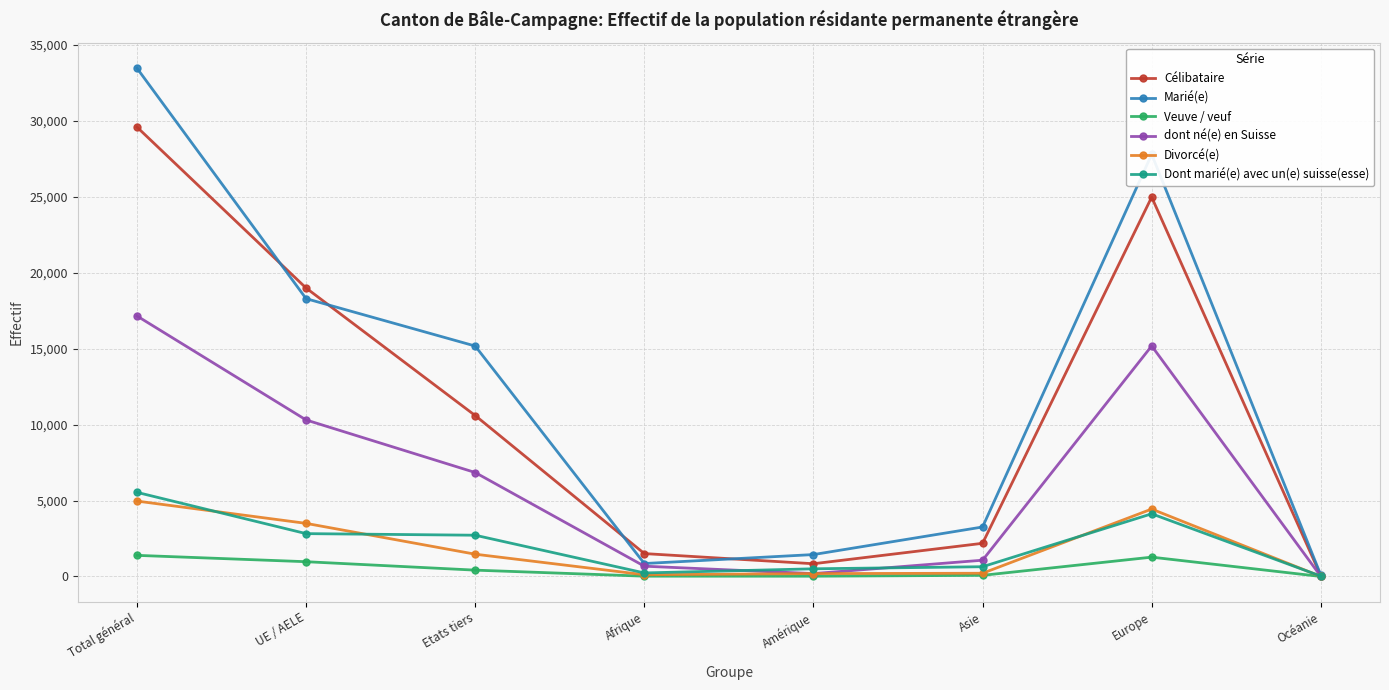

The dont né(e) en Suisse series shows 1072 at Asie. True or false?

True